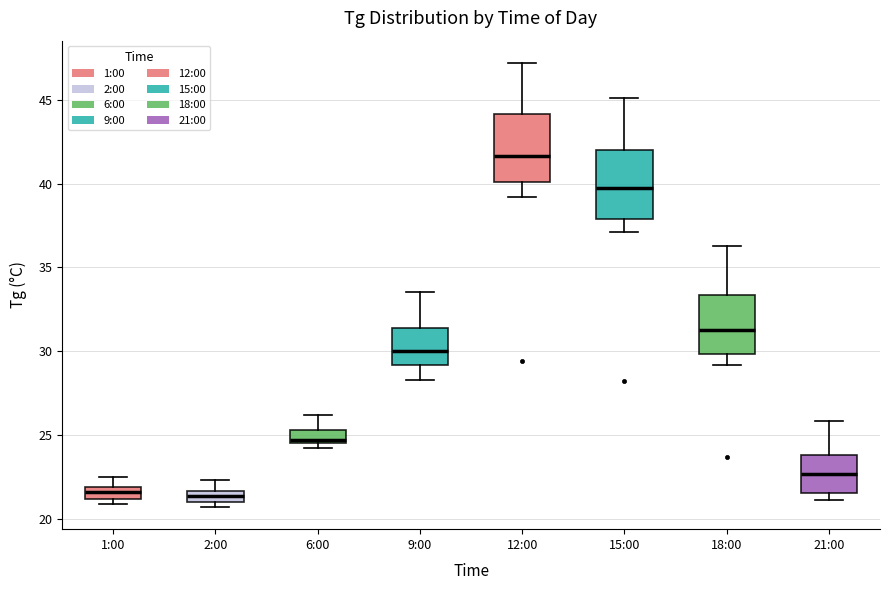

Where does the median line of the box for 15:00 sit on the y-axis? The values are not printed on the chart, so give them approximately, as read against the axis.

40.0